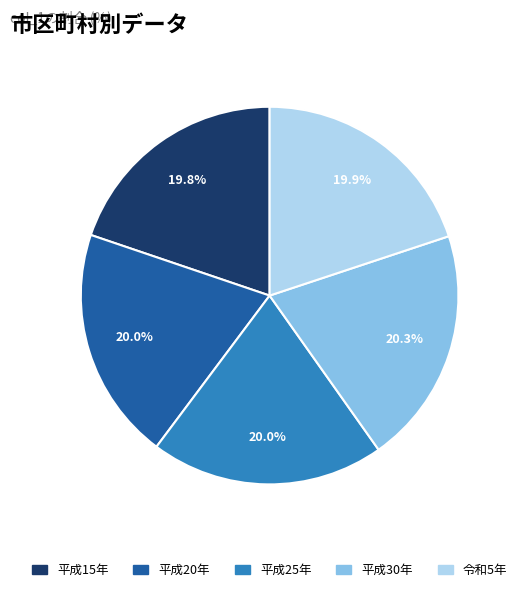

The 平成30年 slice represents 20% of the pie. True or false?

True